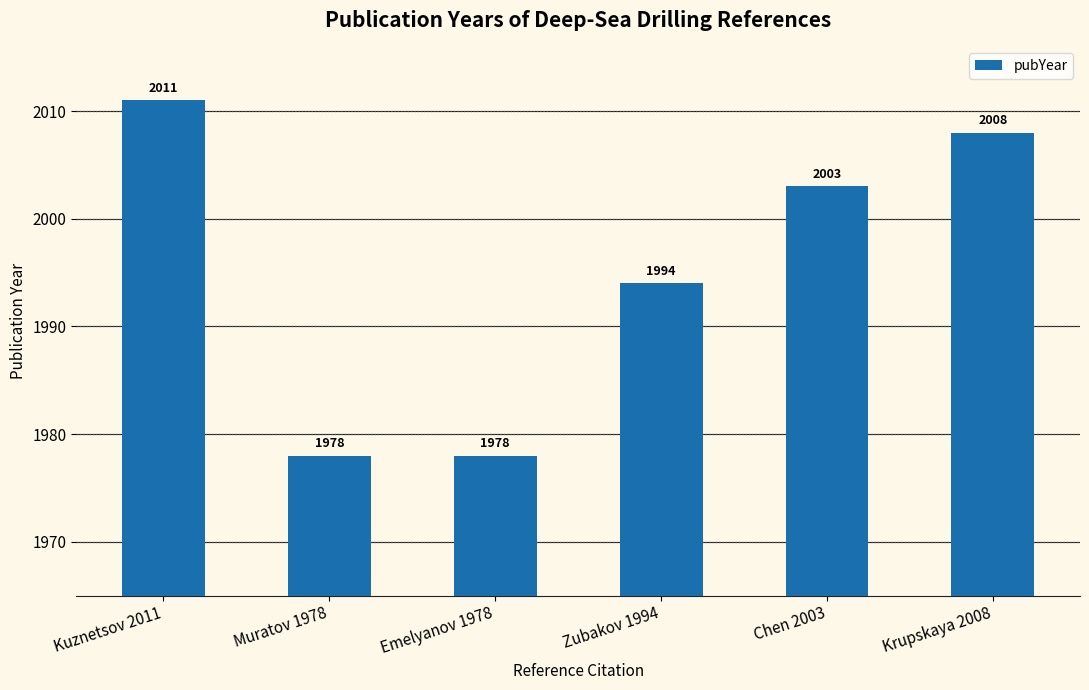

The chart shows a value of 3314 at Kuznetsov 2011. True or false?

False